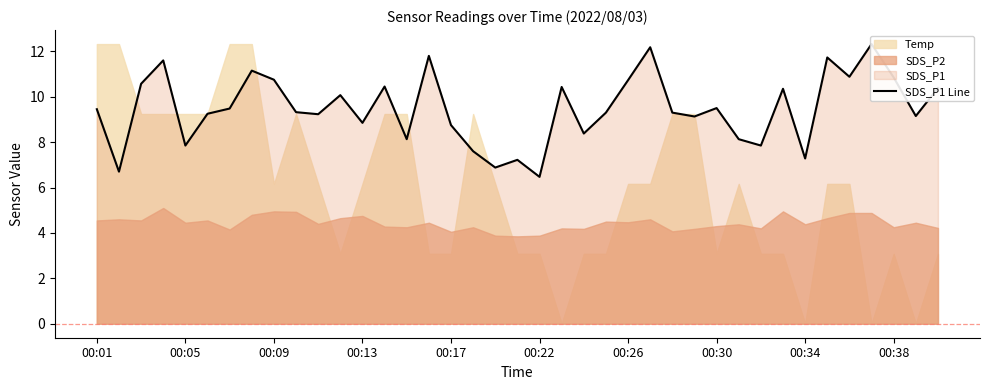

Where is the first local minimum?

00:05